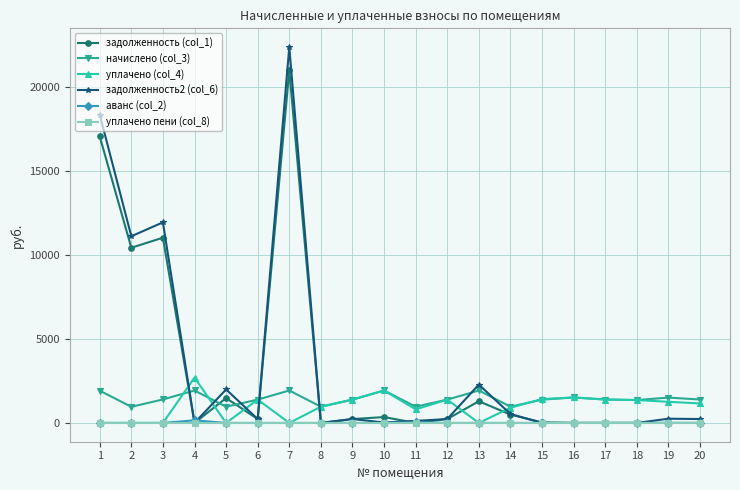

What is the minimum value for начислено (col_3)?

960.4